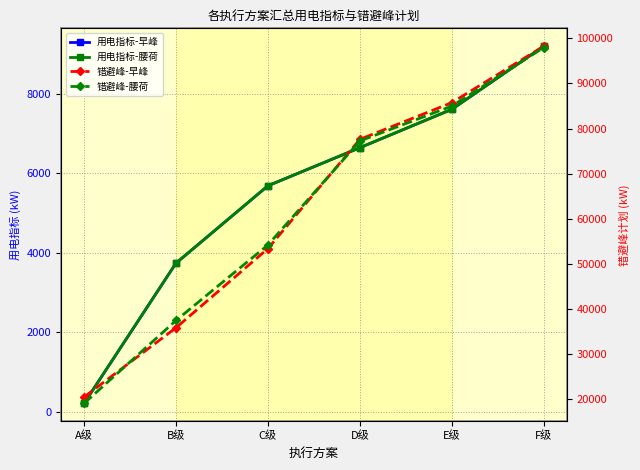

Is it true that 用电指标-腰荷 equals 5682.4 at B级?

False